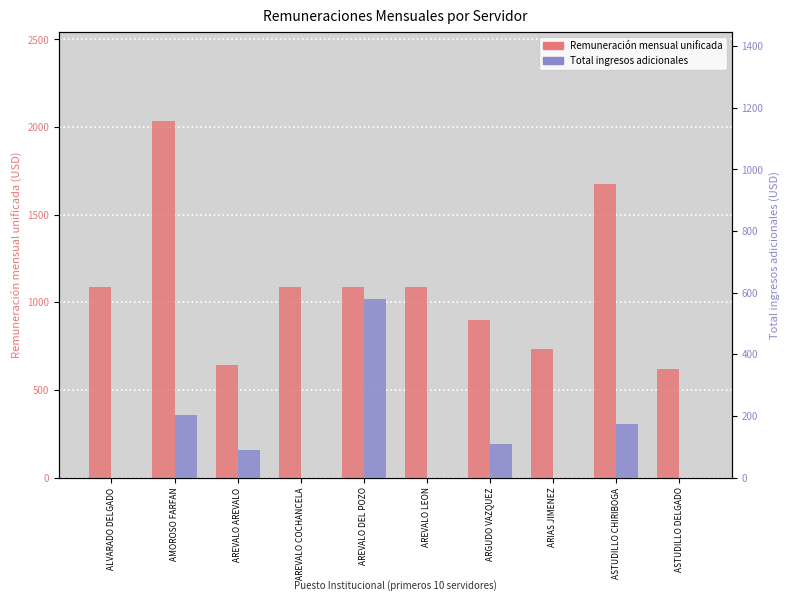

Reading left to right, list all the values displayed in this chart.

Remuneración mensual unificada: 1086.0	2034.0	643.5	1086.0	1086.0	1086.0	901.0	733.0	1676.0	622.0
Total ingresos adicionales: 0.0	204.9	89.0	0.0	578.4	0.0	110.5	0.0	175.1	0.0